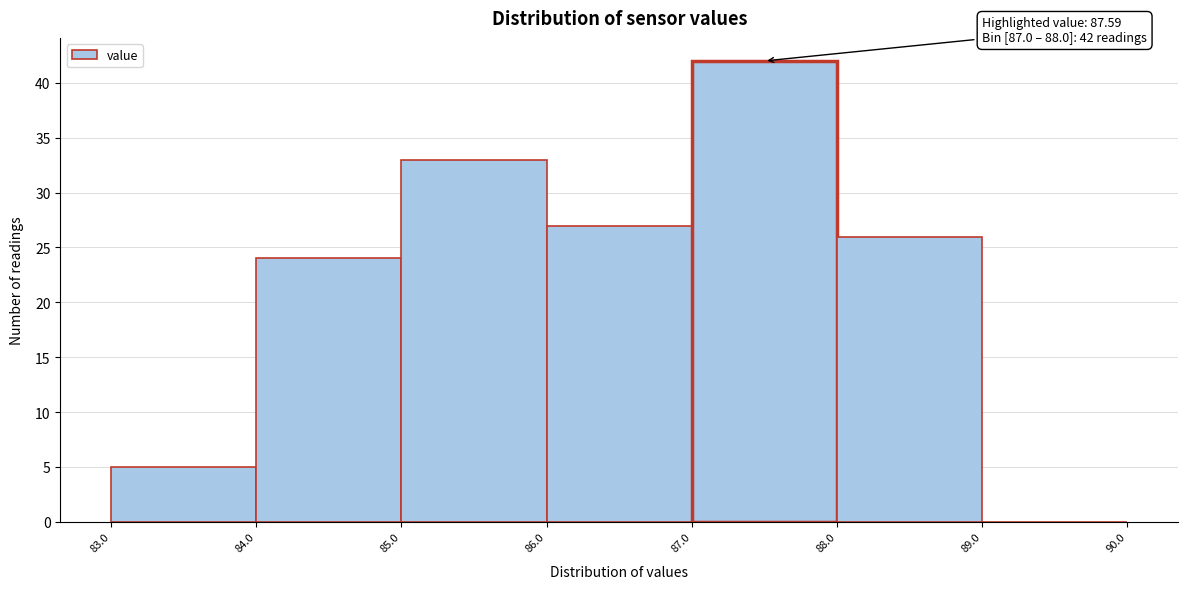

Over which range of the x-axis is the bar tallest?

87.0 to 88.0